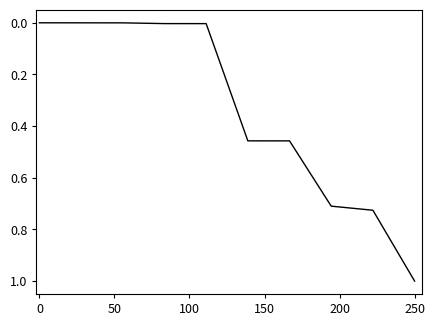

What is the difference between the maximum and minimum values?

1.0